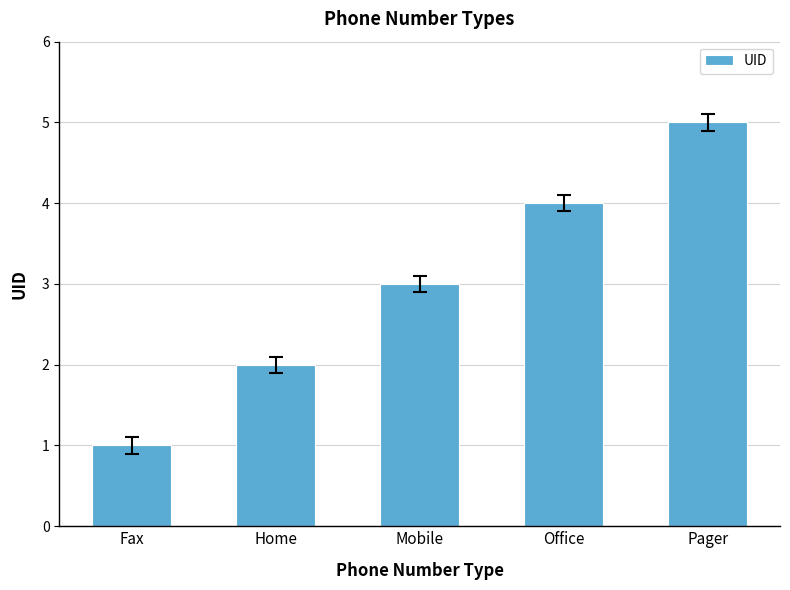

What position from the right is Fax?

5